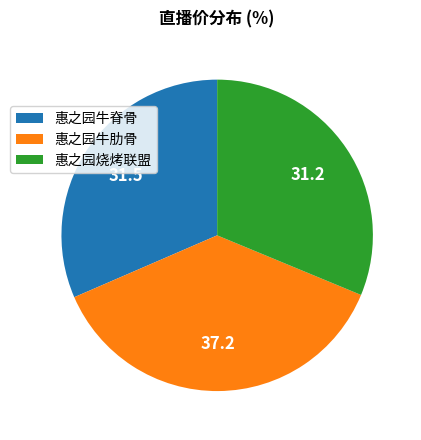

Is 惠之园烧烤联盟 the majority of the pie?

No